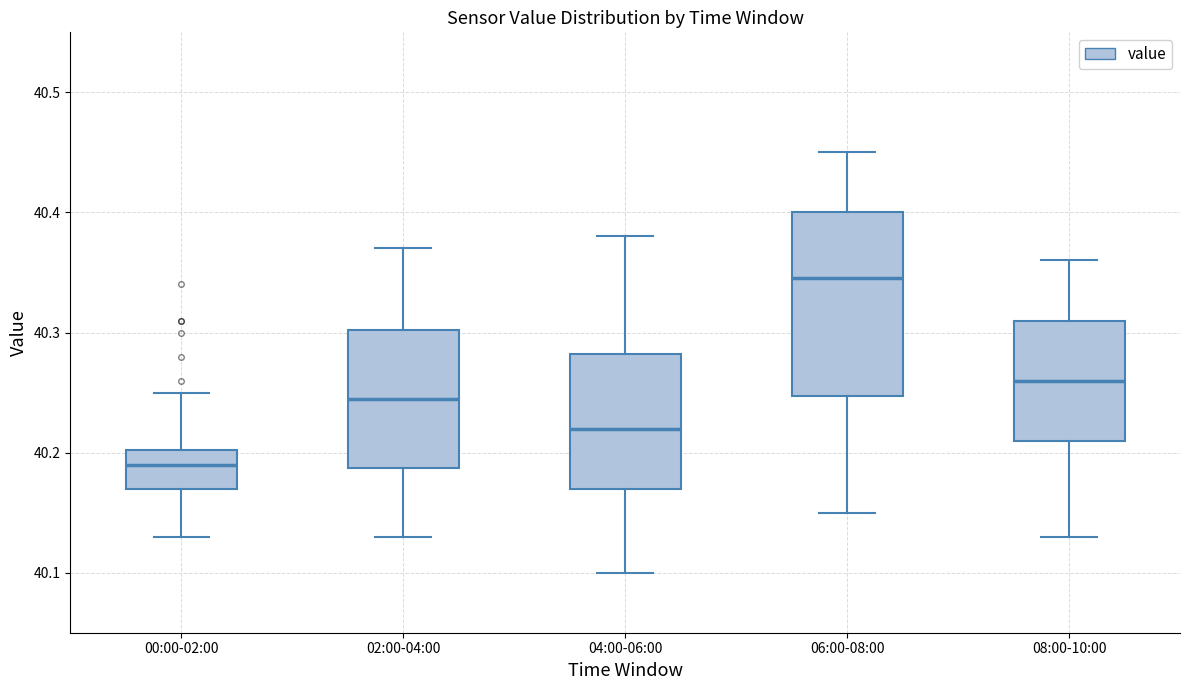

Which box's median line is the lowest?

00:00-02:00